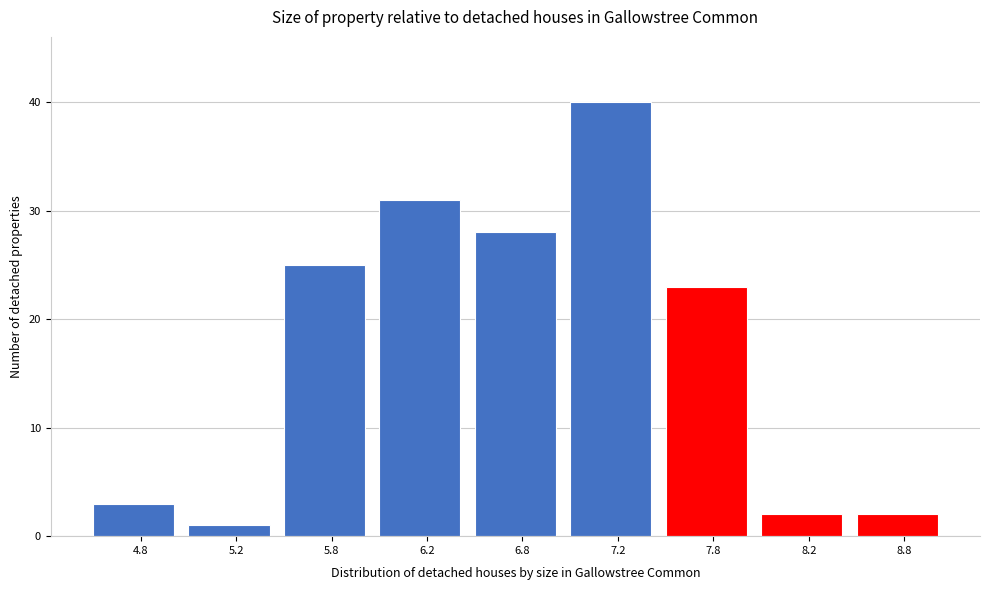

Reading left to right, transcribe all the data shown in this chart.

4.8=3	5.2=1	5.8=25	6.2=31	6.8=28	7.2=40	7.8=23	8.2=2	8.8=2